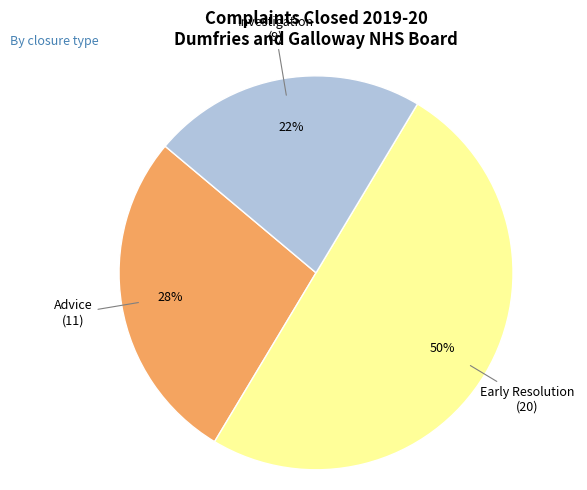

To the nearest percent, what is the average slice percentage?

33%